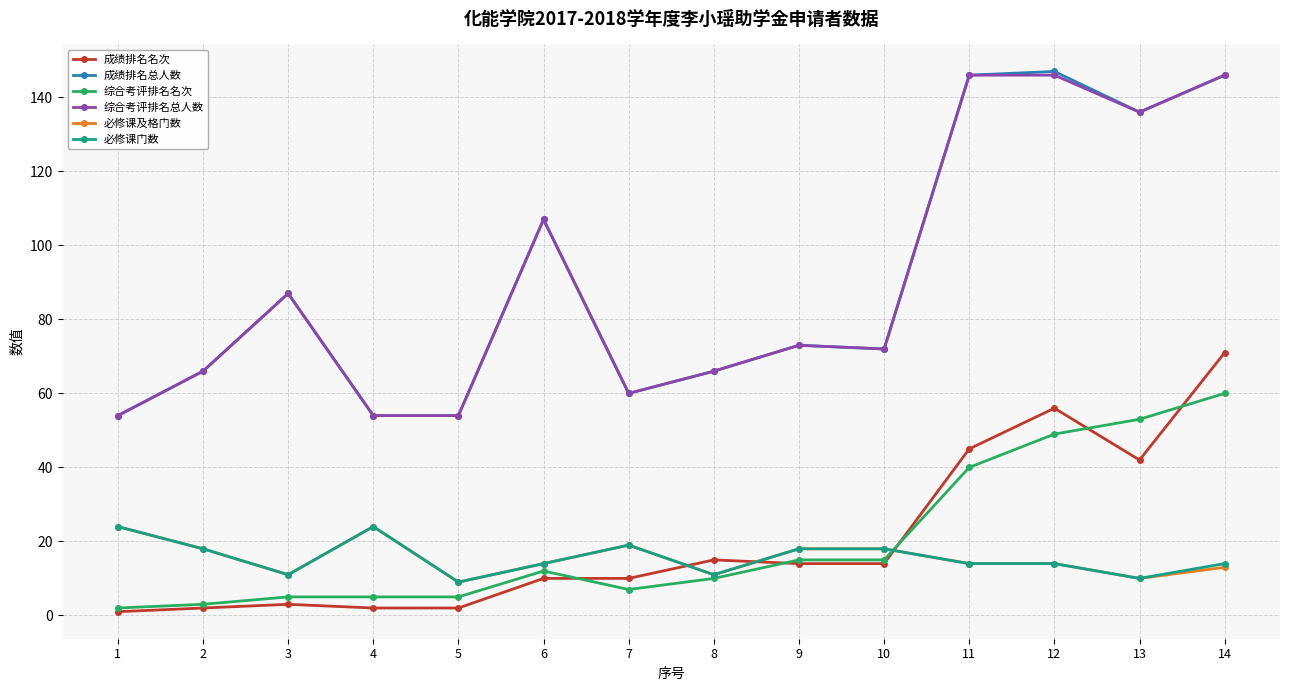

Reading right to left, extract all data points from this chart.

成绩排名名次: 14=71	13=42	12=56	11=45	10=14	9=14	8=15	7=10	6=10	5=2	4=2	3=3	2=2	1=1
成绩排名总人数: 14=146	13=136	12=147	11=146	10=72	9=73	8=66	7=60	6=107	5=54	4=54	3=87	2=66	1=54
综合考评排名名次: 14=60	13=53	12=49	11=40	10=15	9=15	8=10	7=7	6=12	5=5	4=5	3=5	2=3	1=2
综合考评排名总人数: 14=146	13=136	12=146	11=146	10=72	9=73	8=66	7=60	6=107	5=54	4=54	3=87	2=66	1=54
必修课及格门数: 14=13	13=10	12=14	11=14	10=18	9=18	8=11	7=19	6=14	5=9	4=24	3=11	2=18	1=24
必修课门数: 14=14	13=10	12=14	11=14	10=18	9=18	8=11	7=19	6=14	5=9	4=24	3=11	2=18	1=24